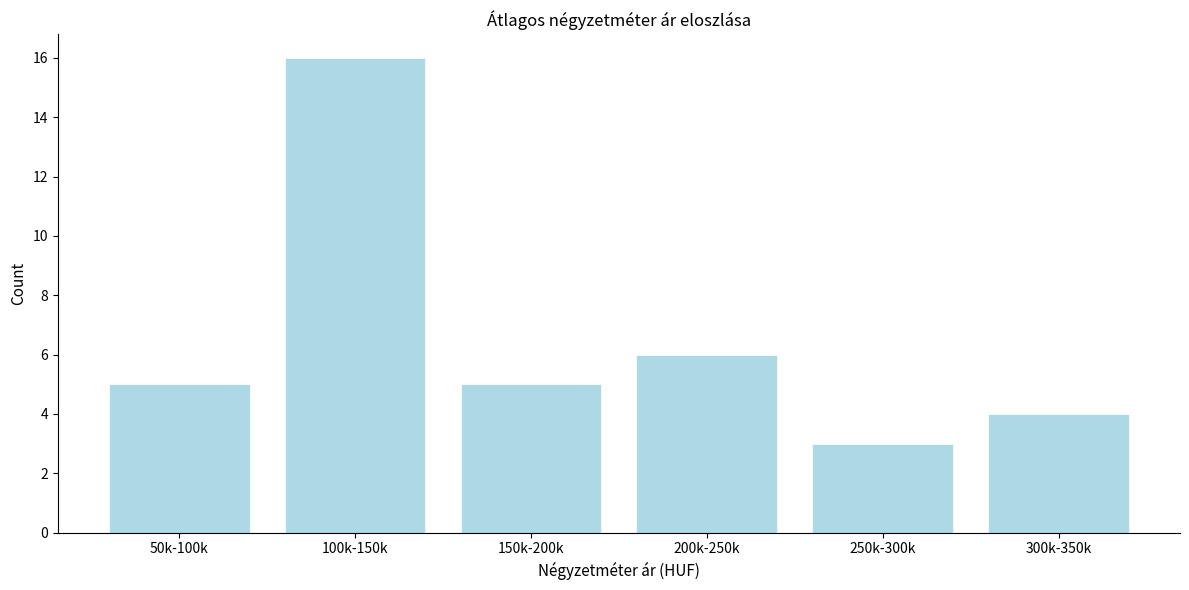

Reading right to left, what are all the values shown in this chart?

4	3	6	5	16	5